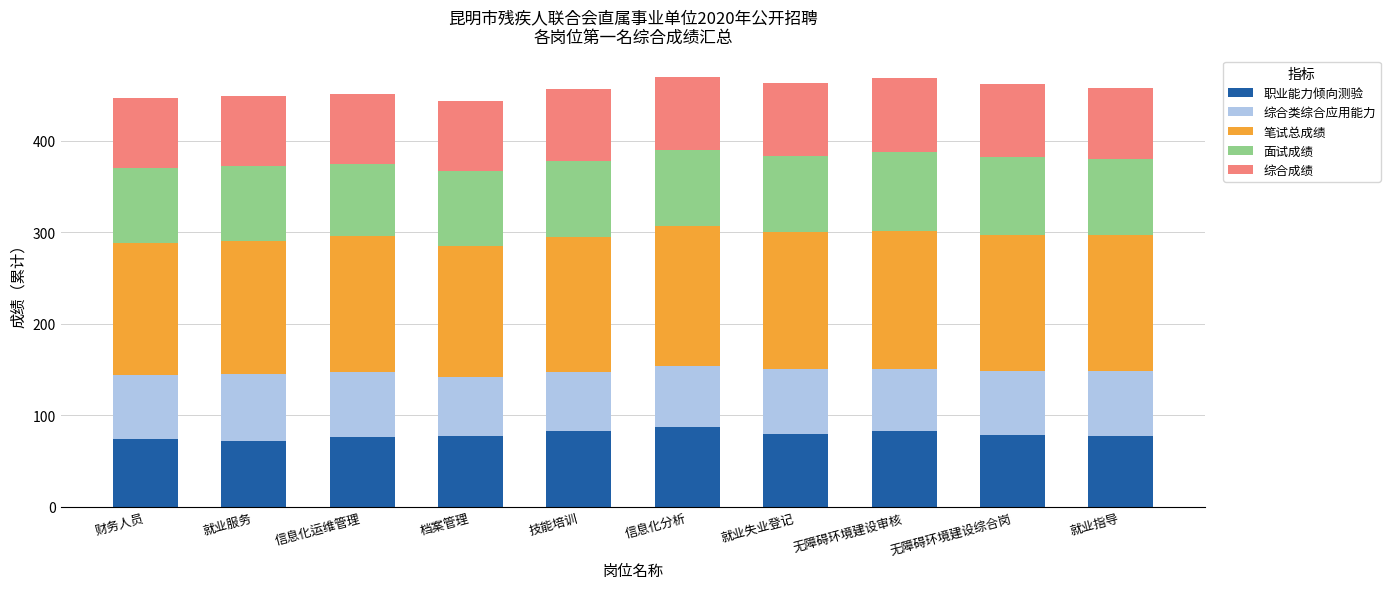

What is the highest value of the 职业能力倾向测验 series?

86.5